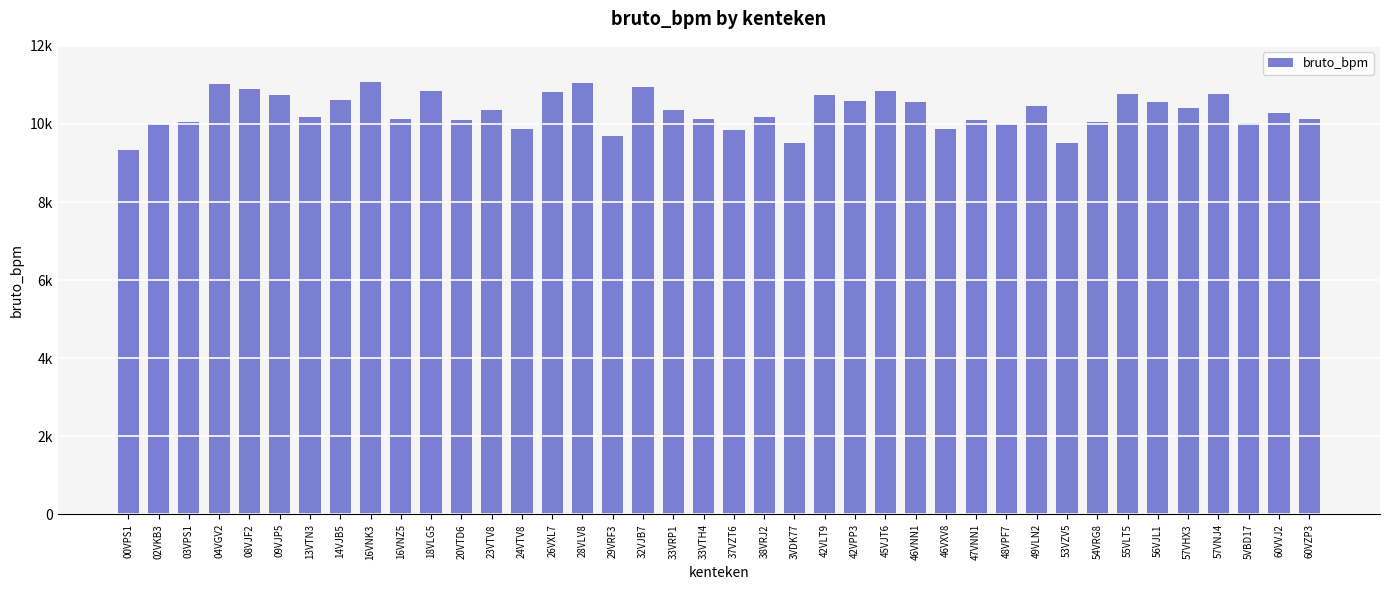

Which has a higher value, 33VTH4 or 13VTN3?

13VTN3